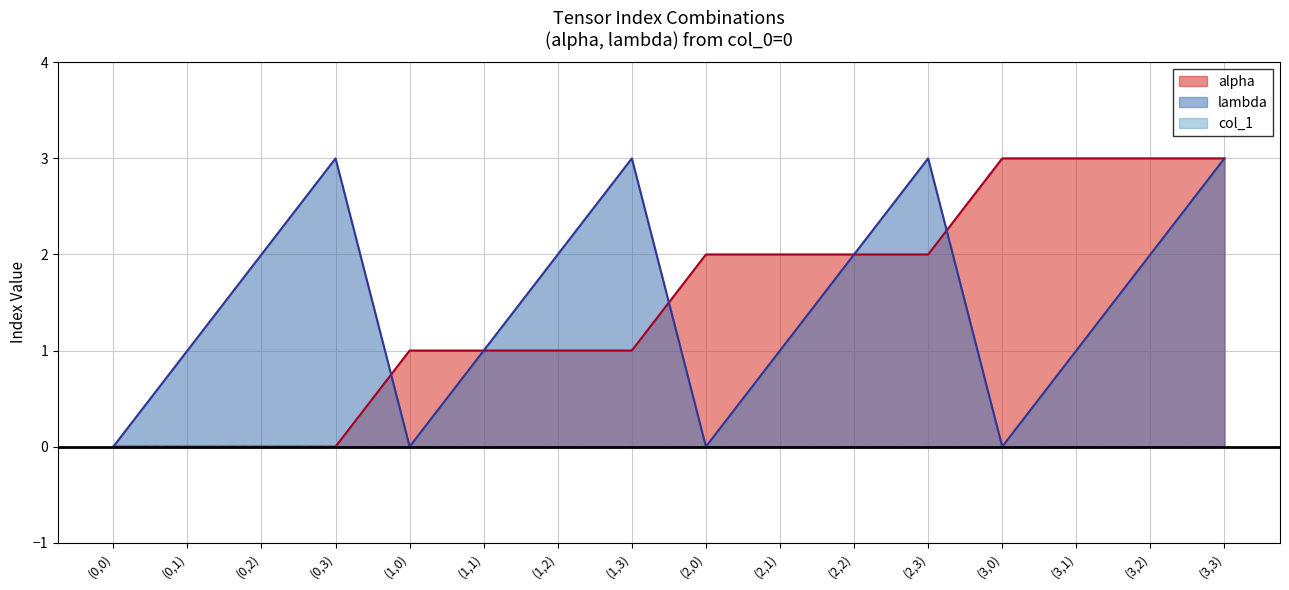

Between which two adjacent categories do lambda and alpha first intersect?

(0,3) and (1,0)